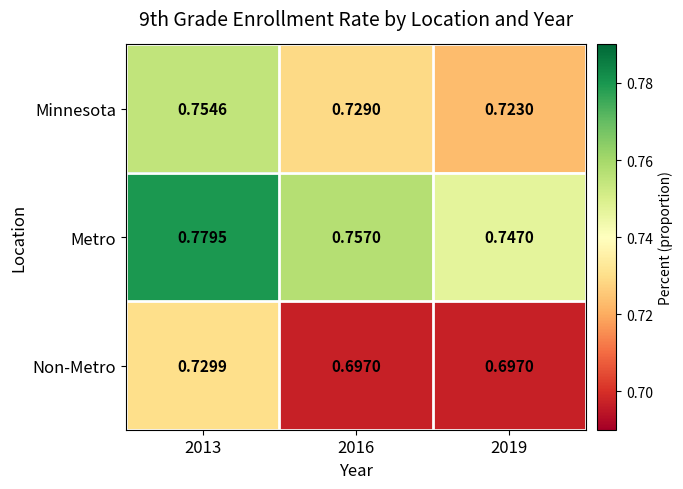

Which series has the largest range (max minus min)?

Non-Metro